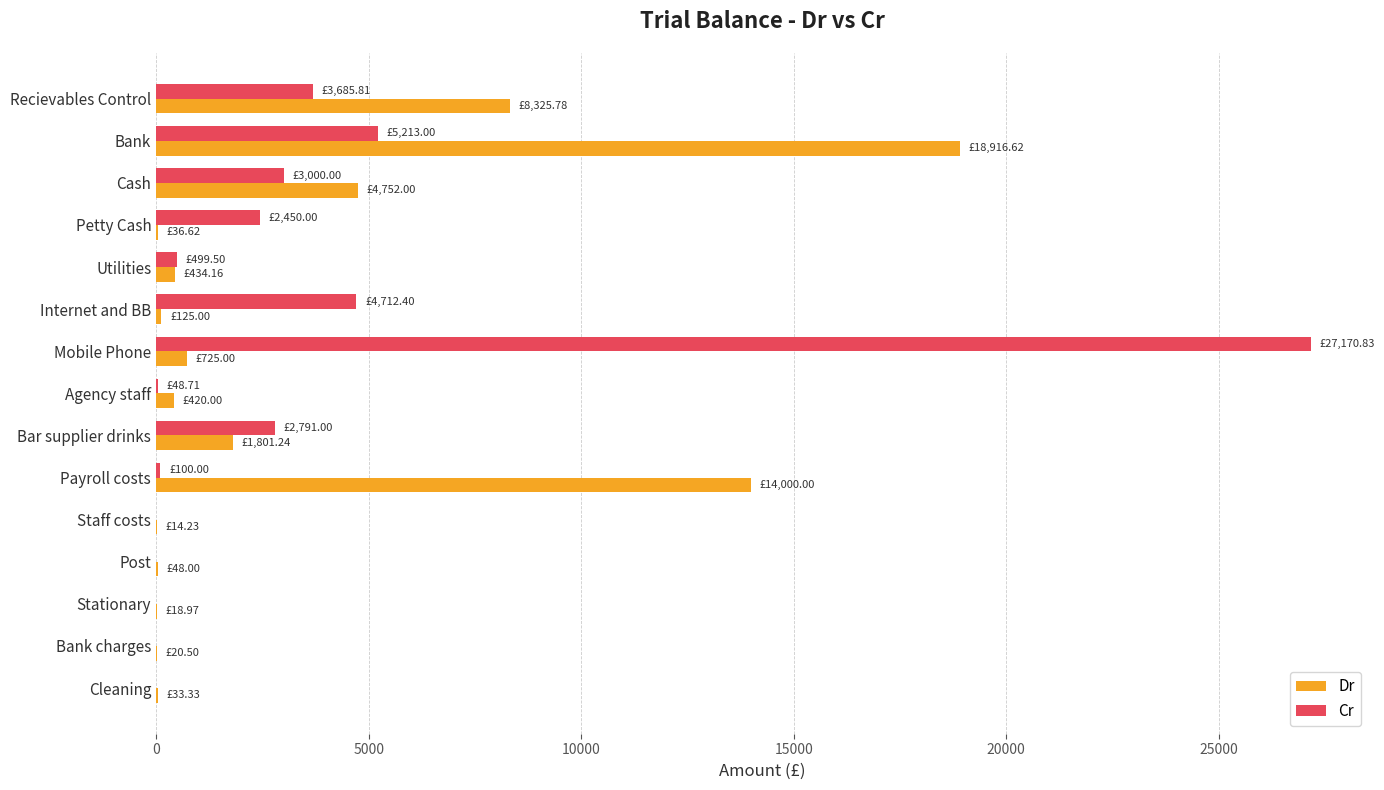

Is the value of Cr at Mobile Phone greater than the value of Dr at Mobile Phone?

Yes